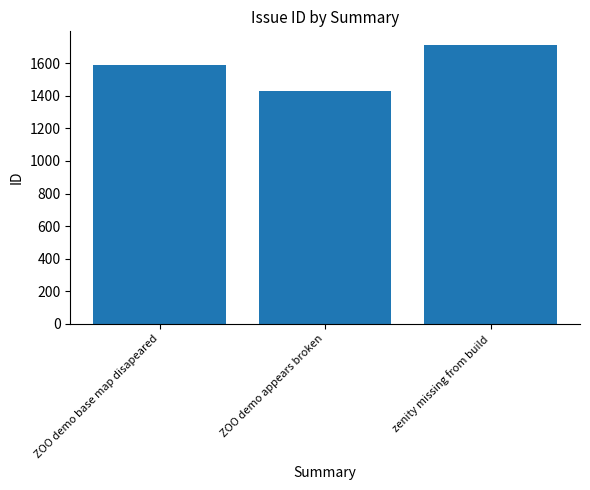

What is the label of the 1st bar from the right?

zenity missing from build